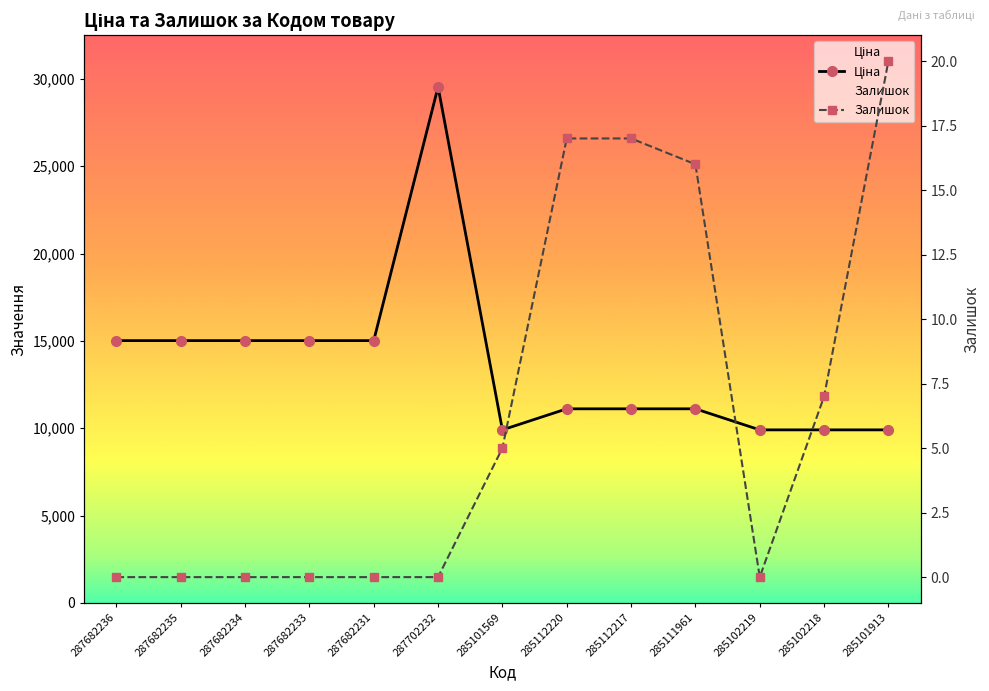

Which category has the highest value across all series?

287702232